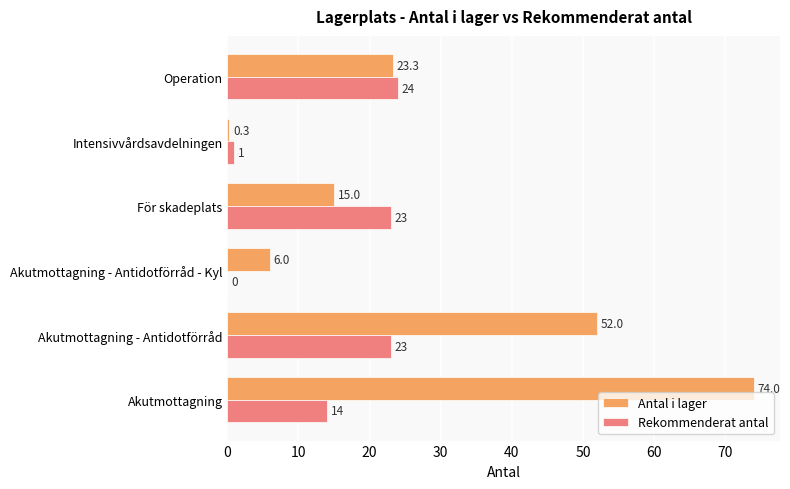

The value of Antal i lager at Akutmottagning - Antidotförråd - Kyl is 1.9. True or false?

False